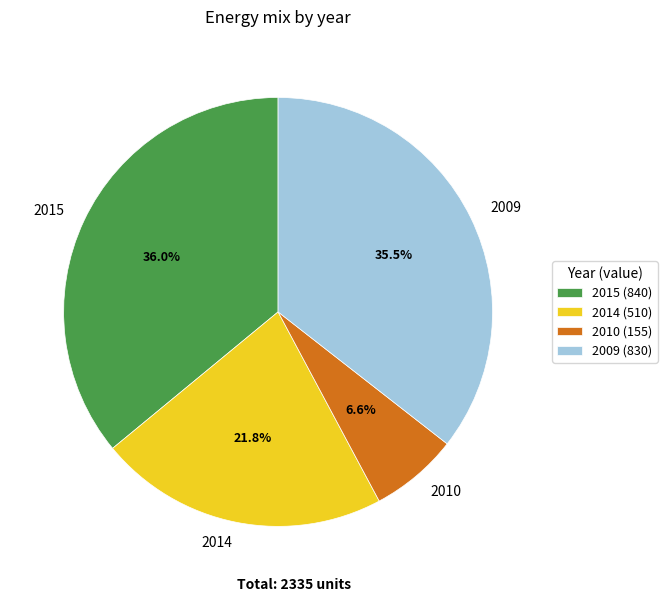

Approximately how many times larger is the value at 2014 compared to 2009?

0.6